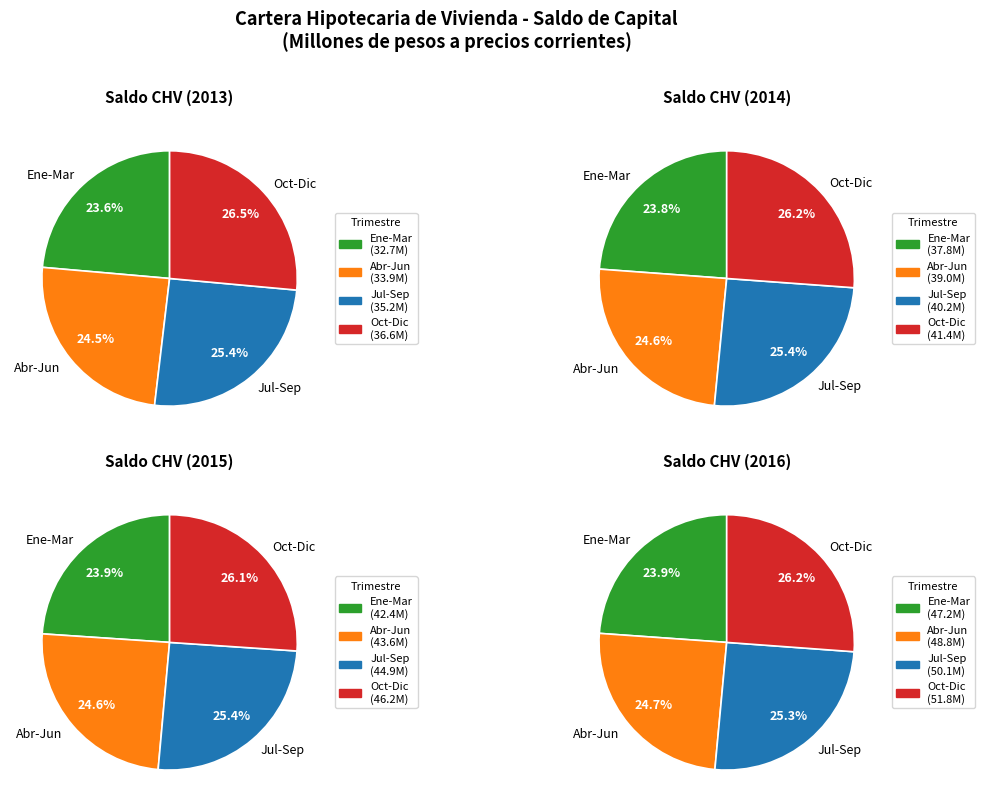

True or false: Julio - septiembre accounts for 13% of the total.

False